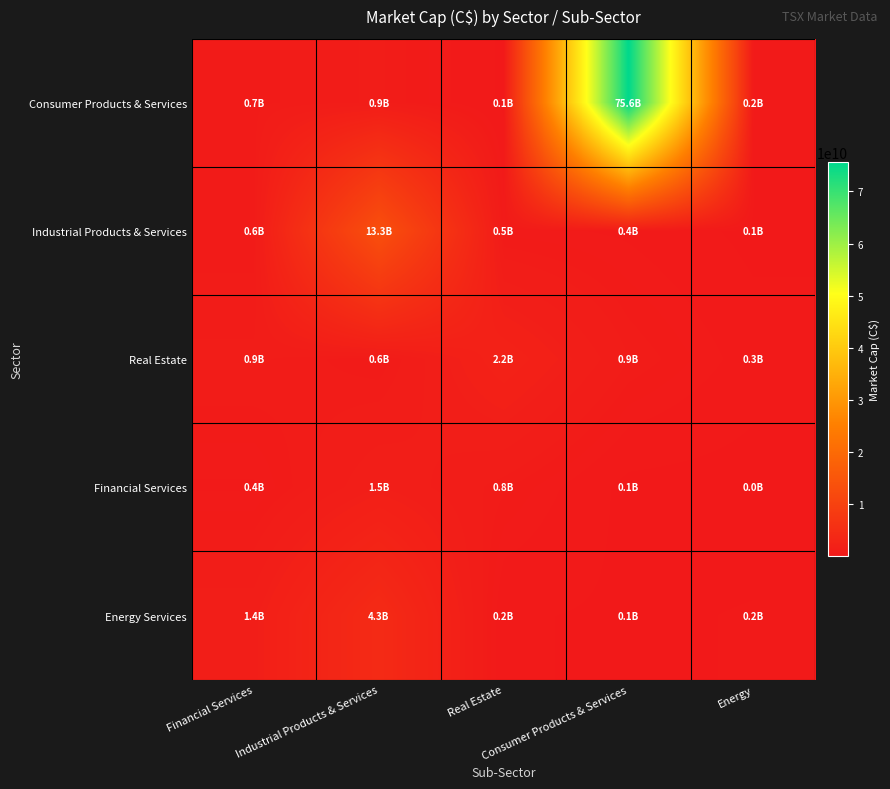

At which category is the sum across all series the highest?

Consumer Products & Services